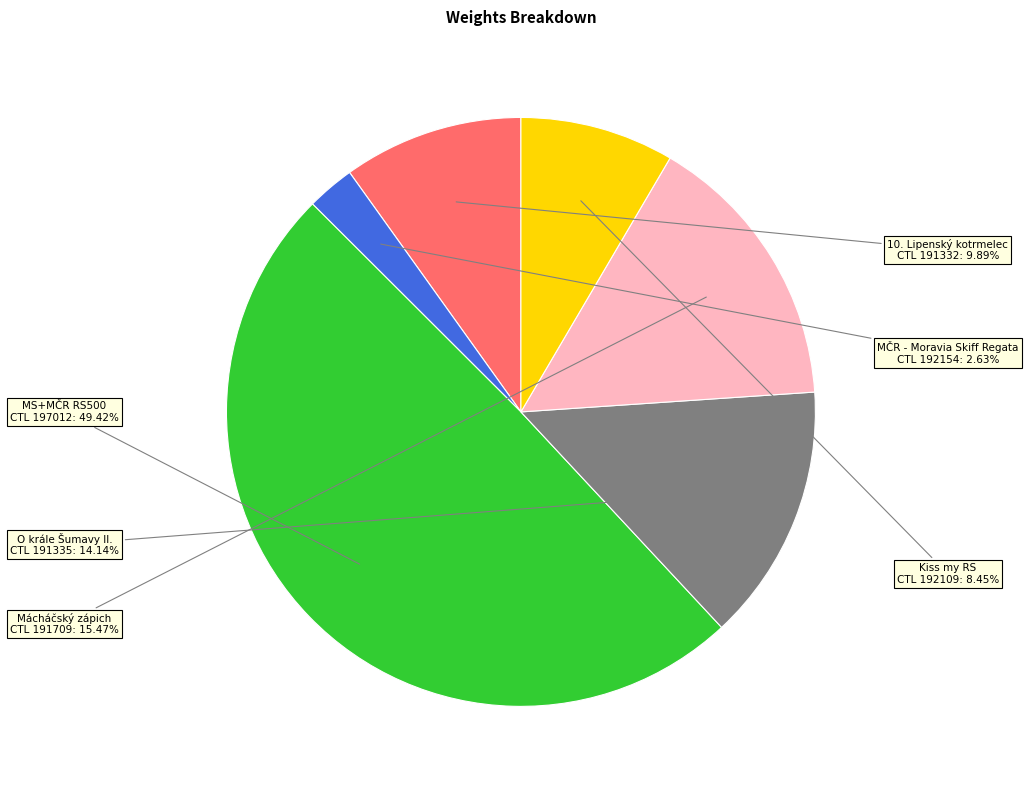

Does any single category account for the majority?

No